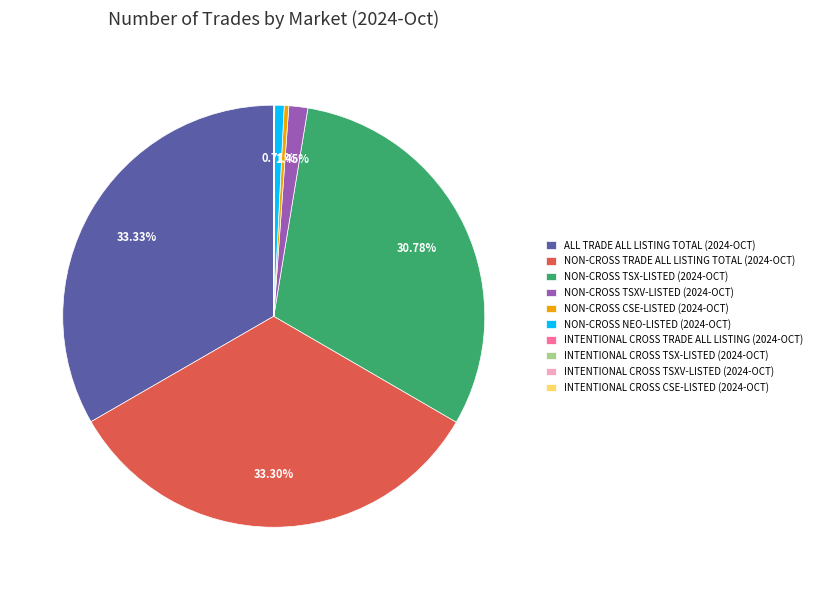

Is the sum of NON-CROSS CSE-LISTED (2024-OCT) and NON-CROSS NEO-LISTED (2024-OCT) greater than half?

No